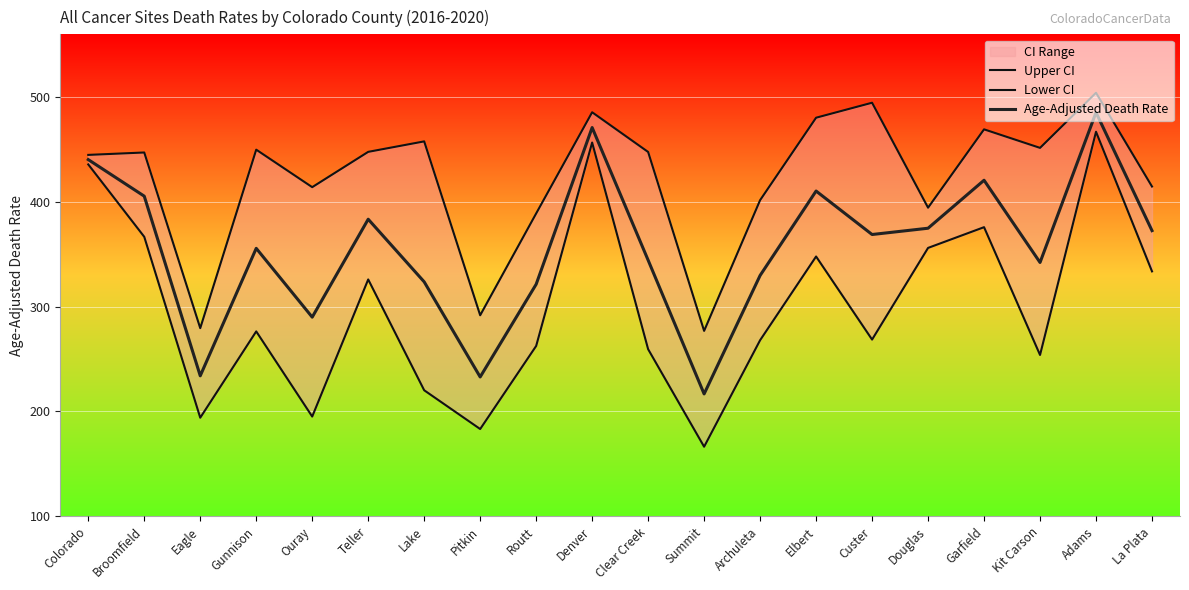

What is the label of the 8th point from the right?

Archuleta